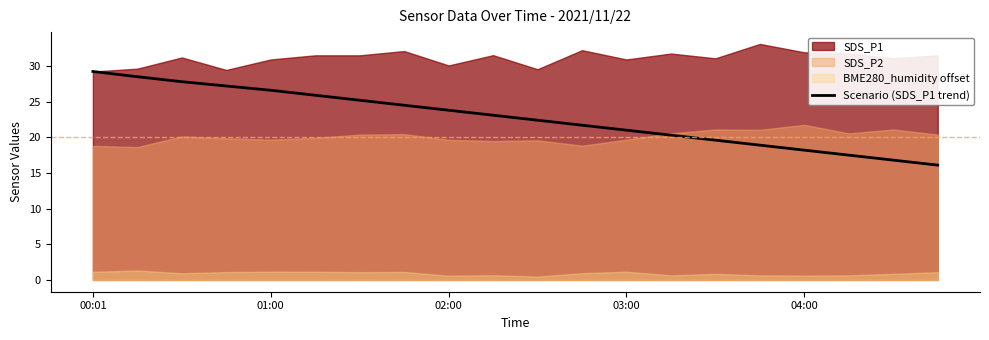

What is the minimum value for Scenario (SDS_P1 trend)?

16.1